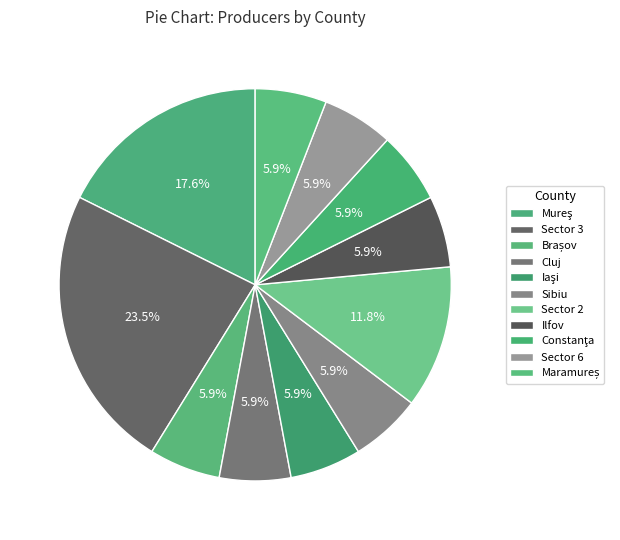

Count the number of slices in the pie.

11